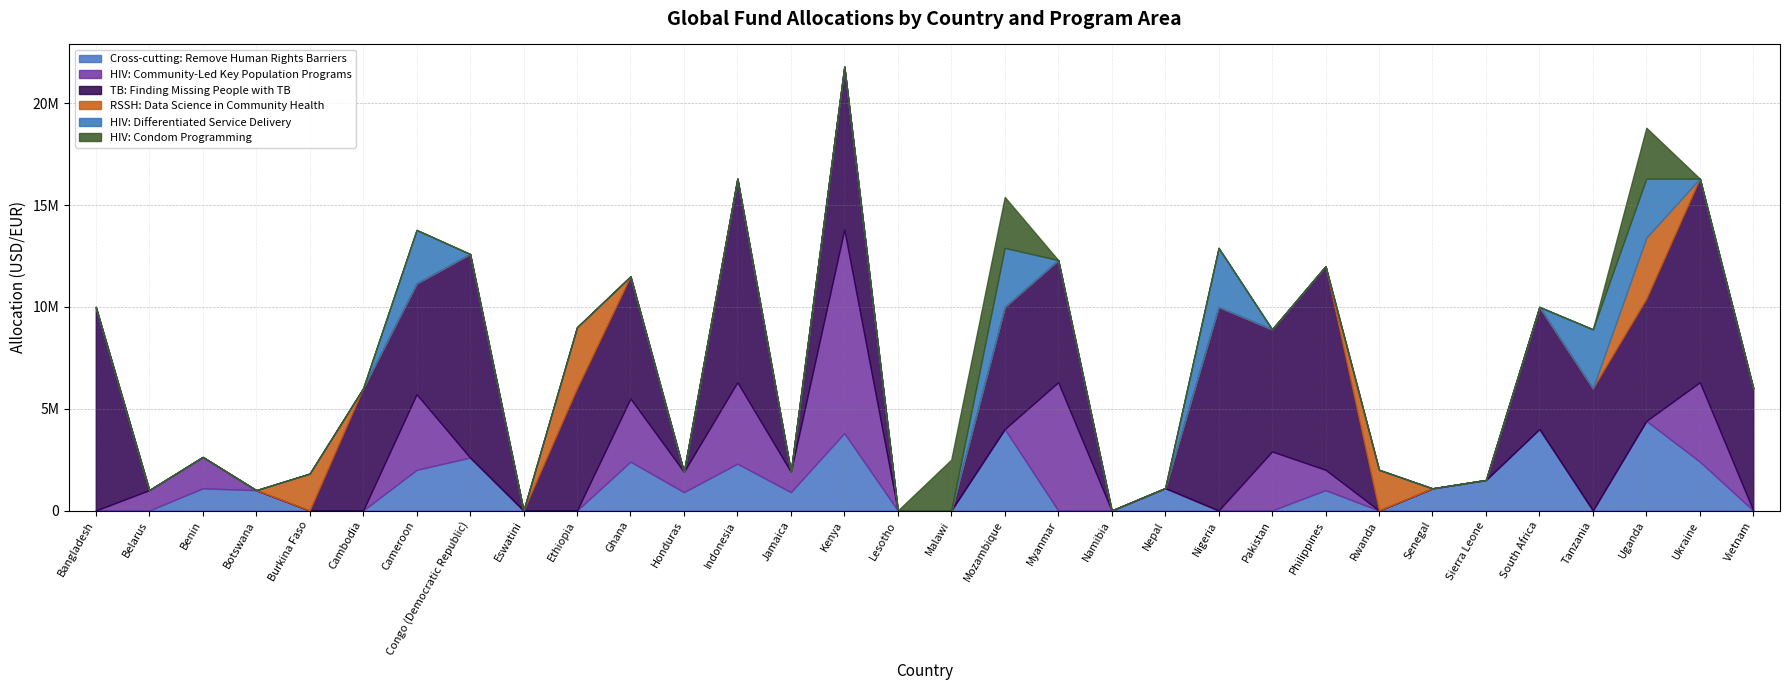

What is the label of the 32nd point from the left?

Vietnam